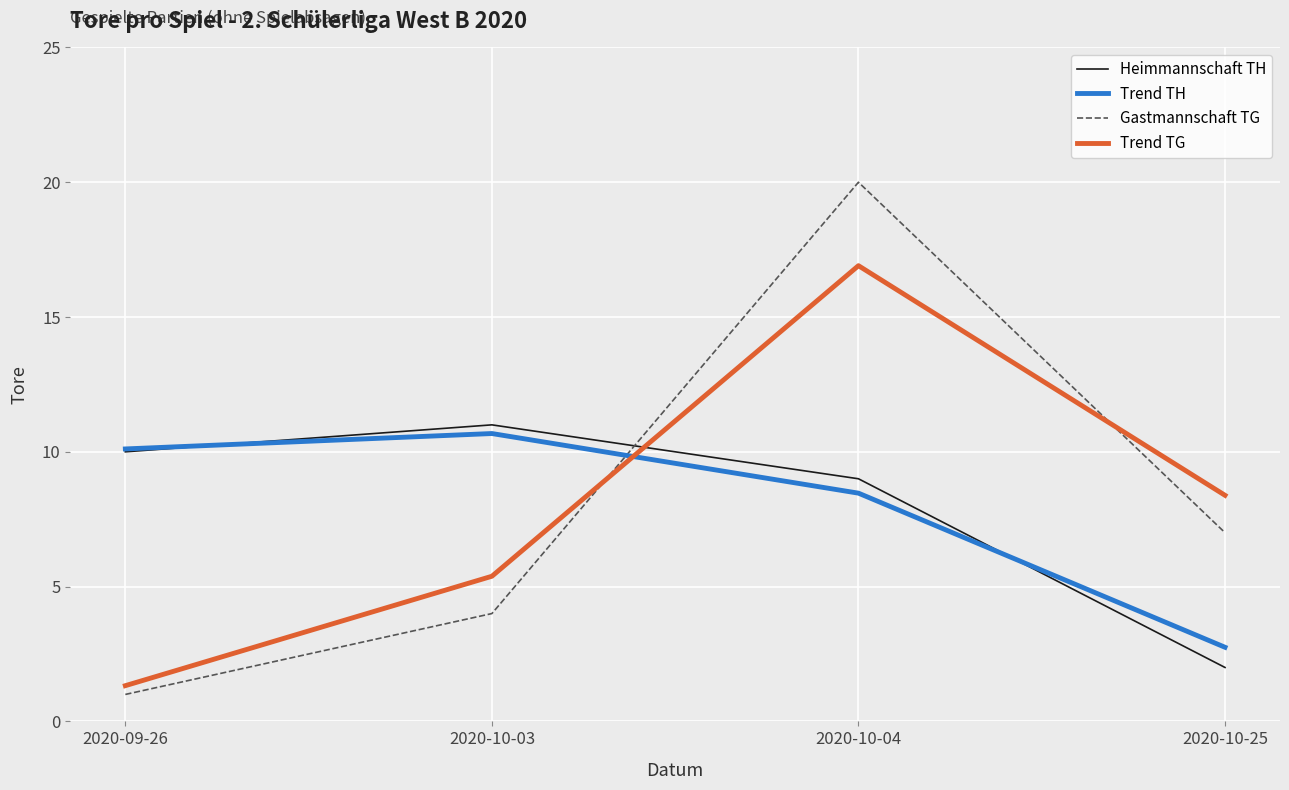

Does the chart display data point markers on the line(s)?

No